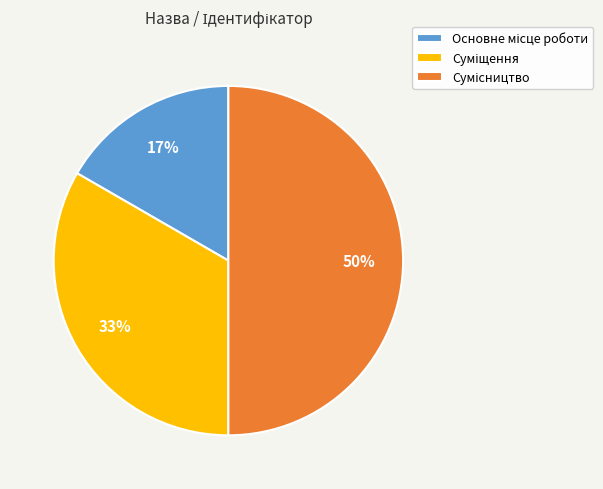

To the nearest percent, what is the average slice percentage?

33%